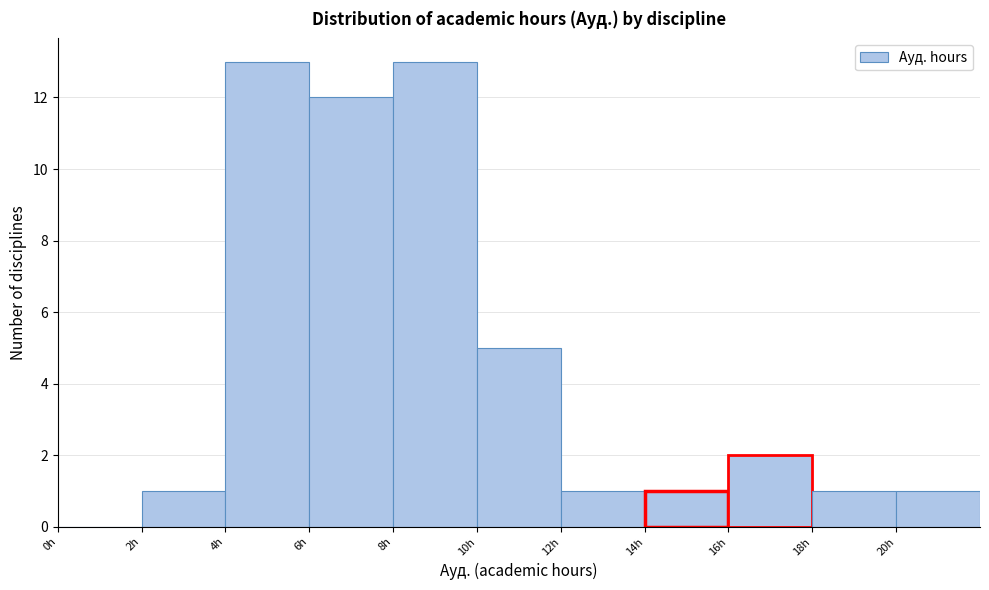

What is the height of the bar covering 2 to 4 on the x-axis? The values are not printed on the chart, so give them approximately, as read against the axis.

1